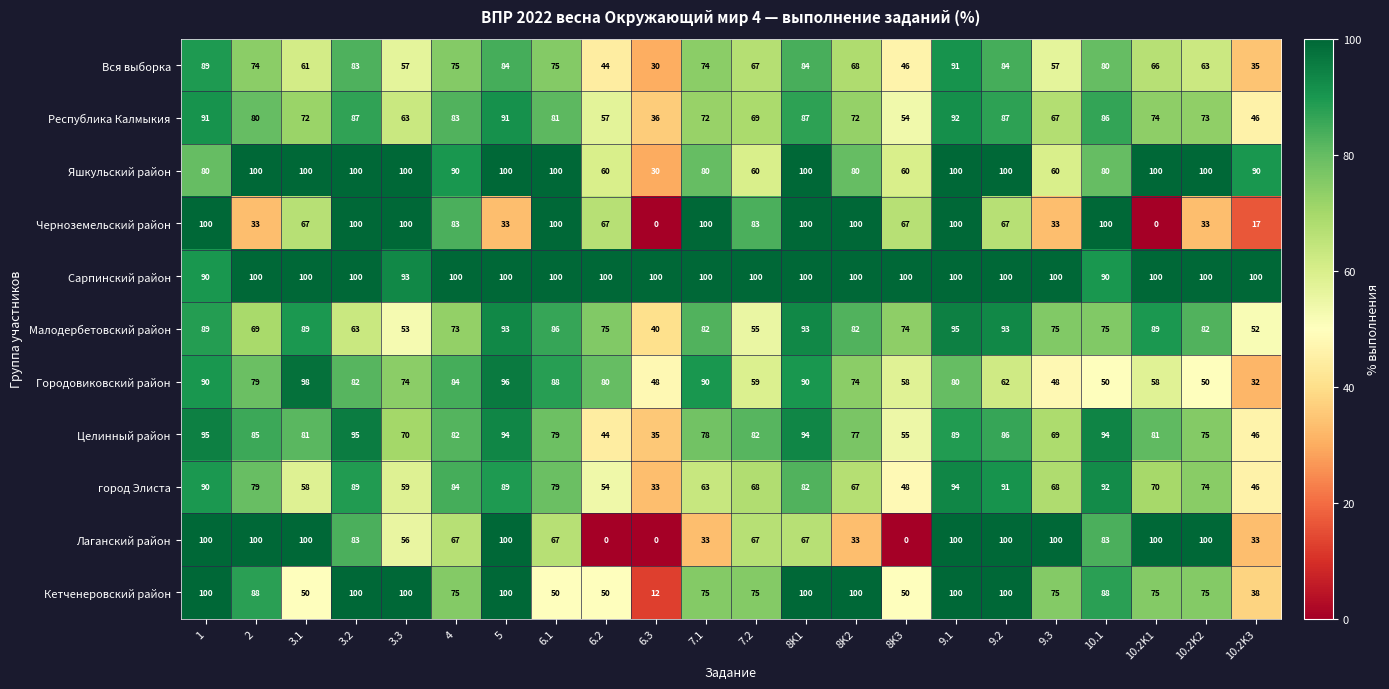

What is the spread (max minus min) of values at 9.1?

20